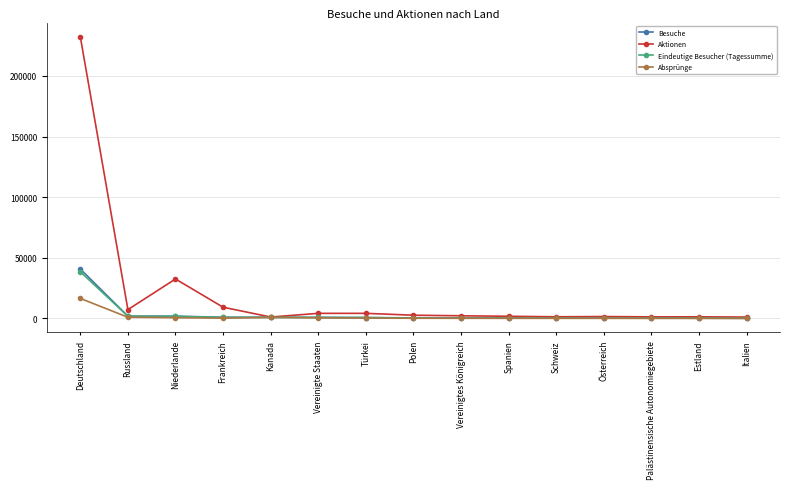

What is the value of the Aktionen point at the 3rd from the left?

32551